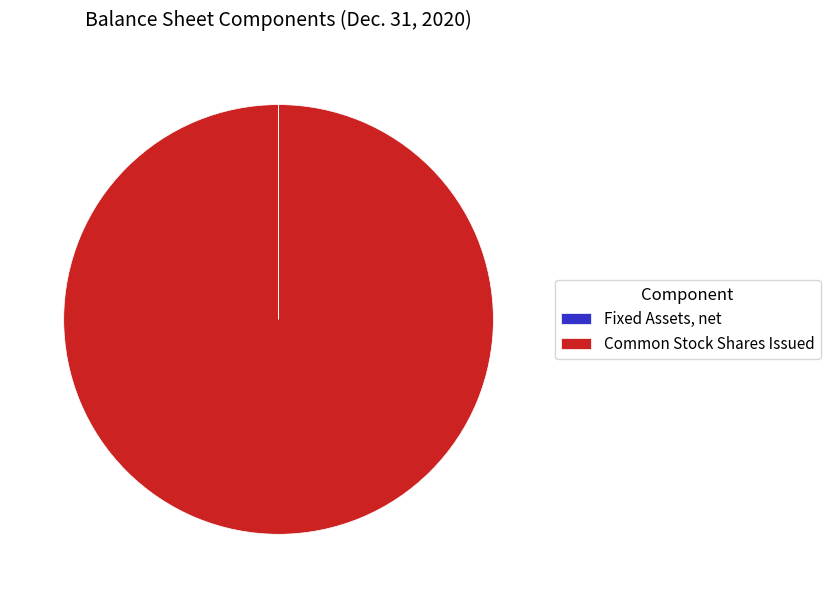

Which slice is the largest?

Common Stock Shares Issued